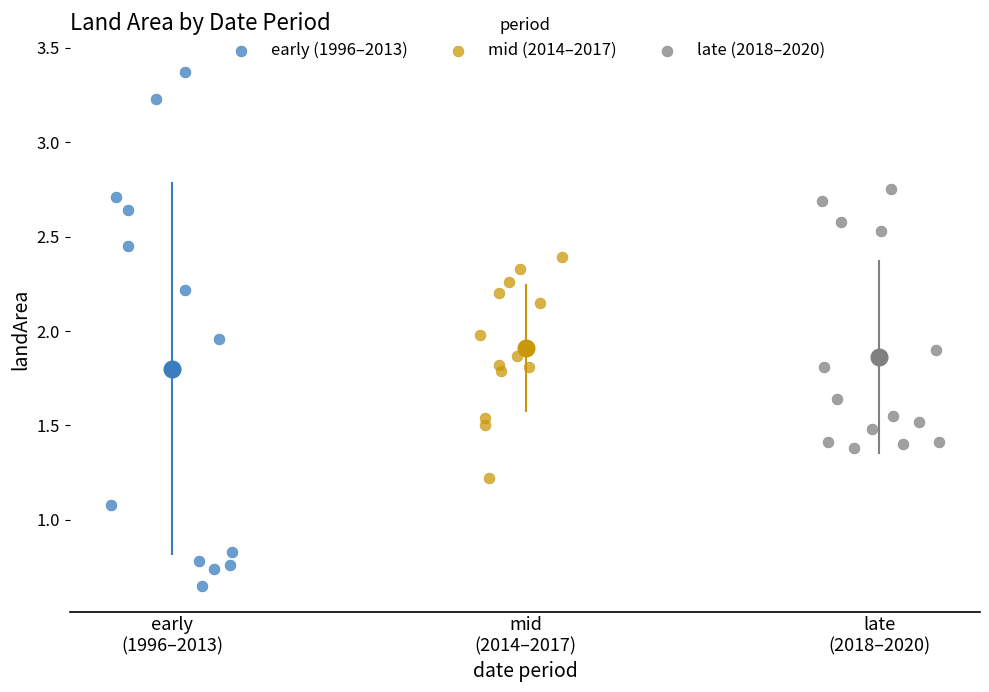

Which series reaches the minimum Y coordinate?

early (1996–2013)